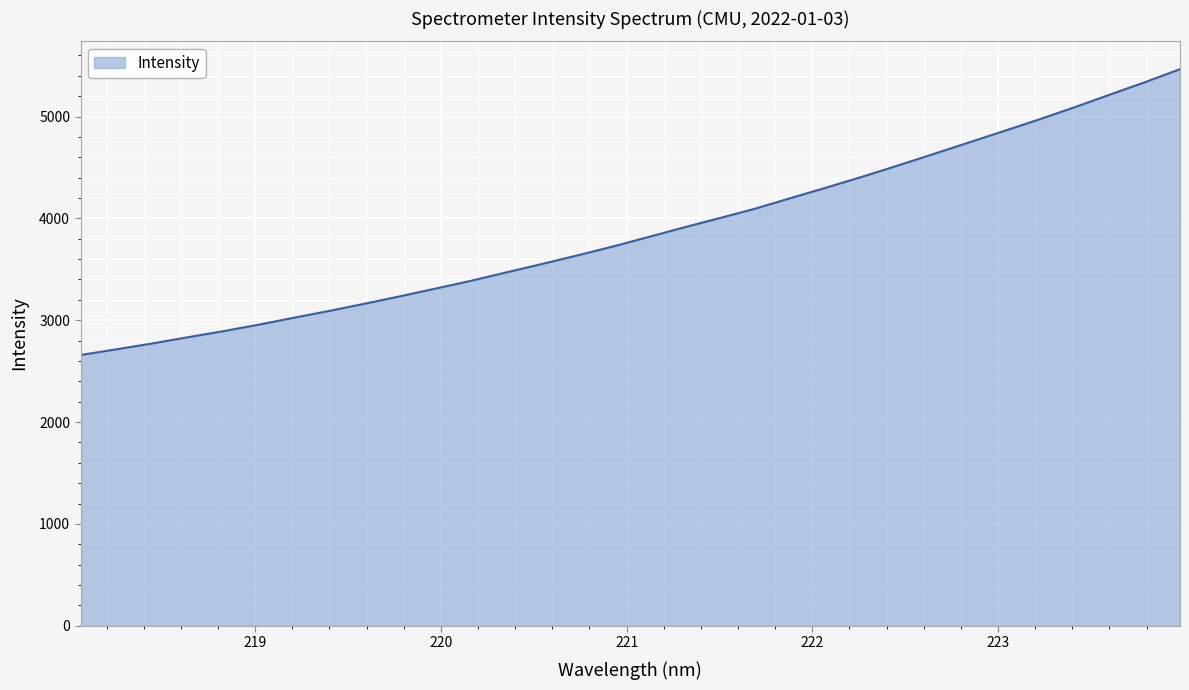

What is the smallest value displayed?

2658.5